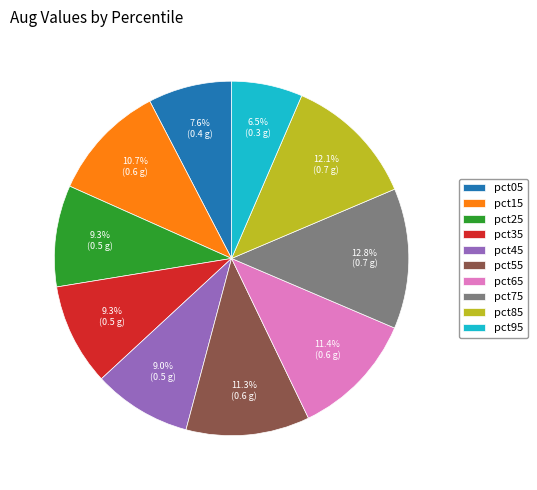

The pct15 slice represents 11% of the pie. True or false?

True